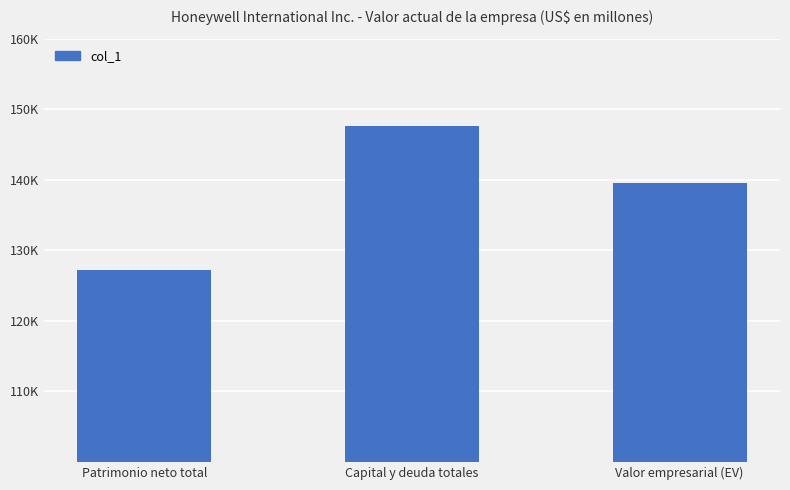

What is the difference between the maximum and minimum values?

20443